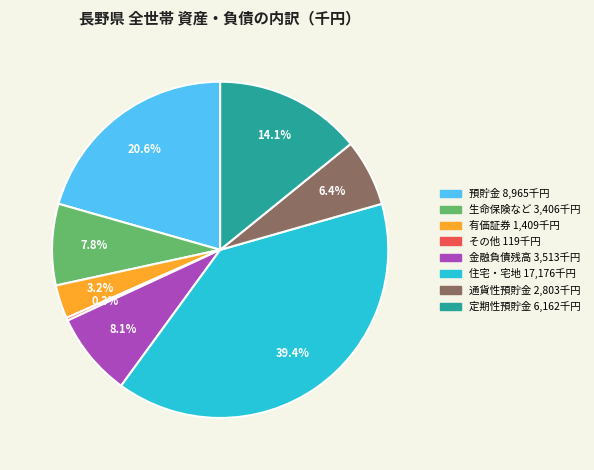

To the nearest percent, what portion does 有価証券 represent?

3%